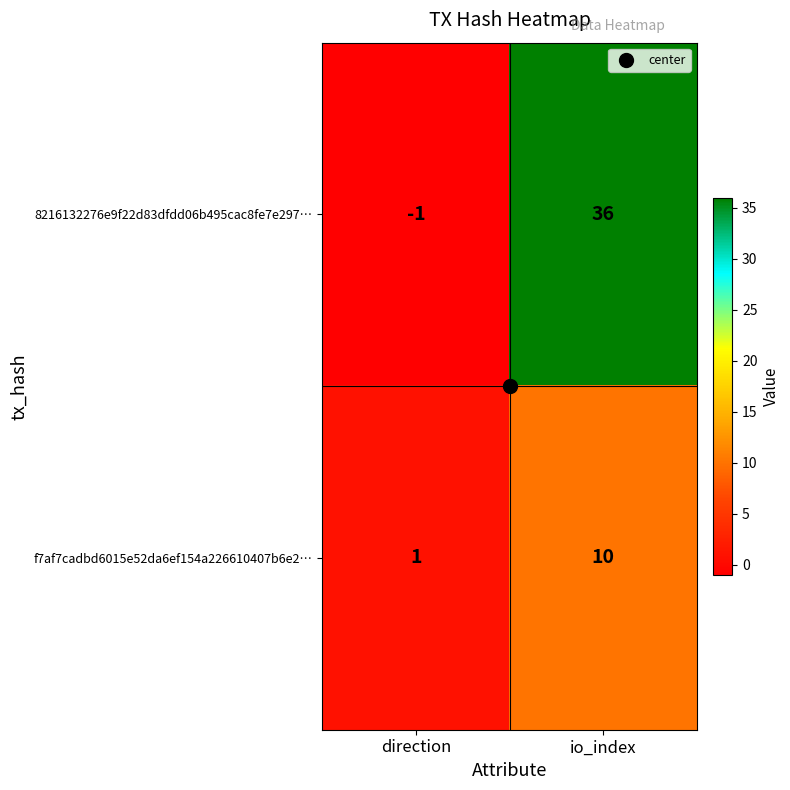

What is the difference between the maximum and minimum values in the 8216132276e9f22d83dfdd06b495cac8fe7e297… series?

37